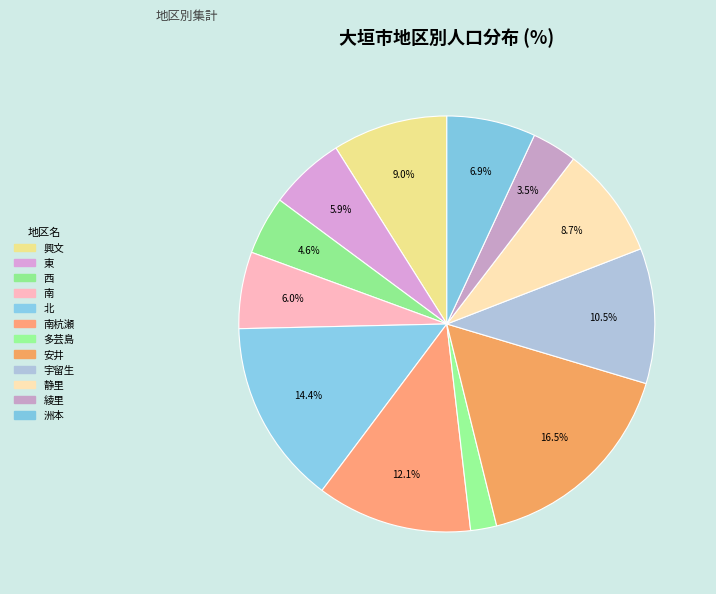

Is there a majority slice in this chart?

No